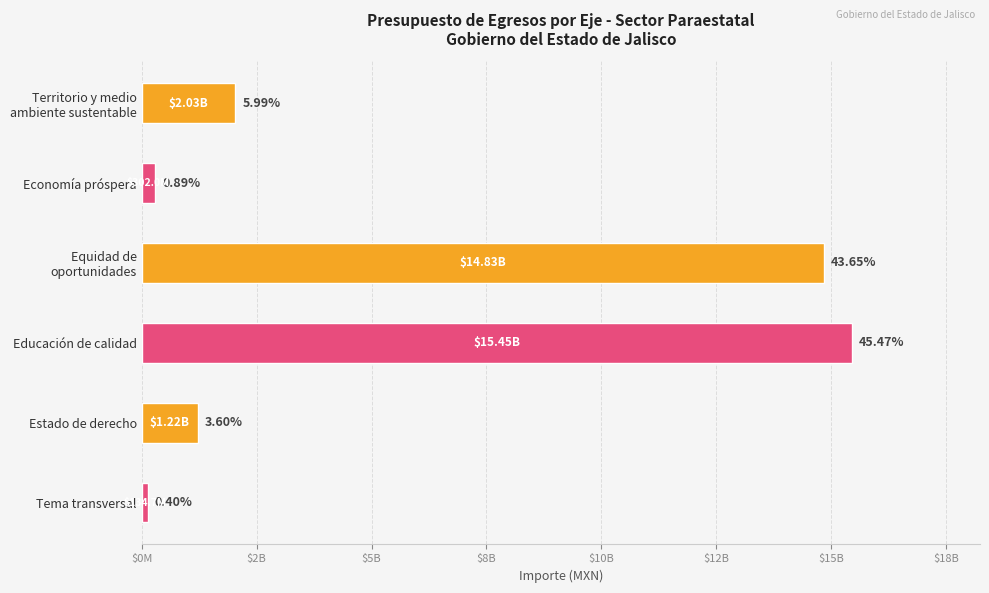

What is the sum of all values?

33980978173.8